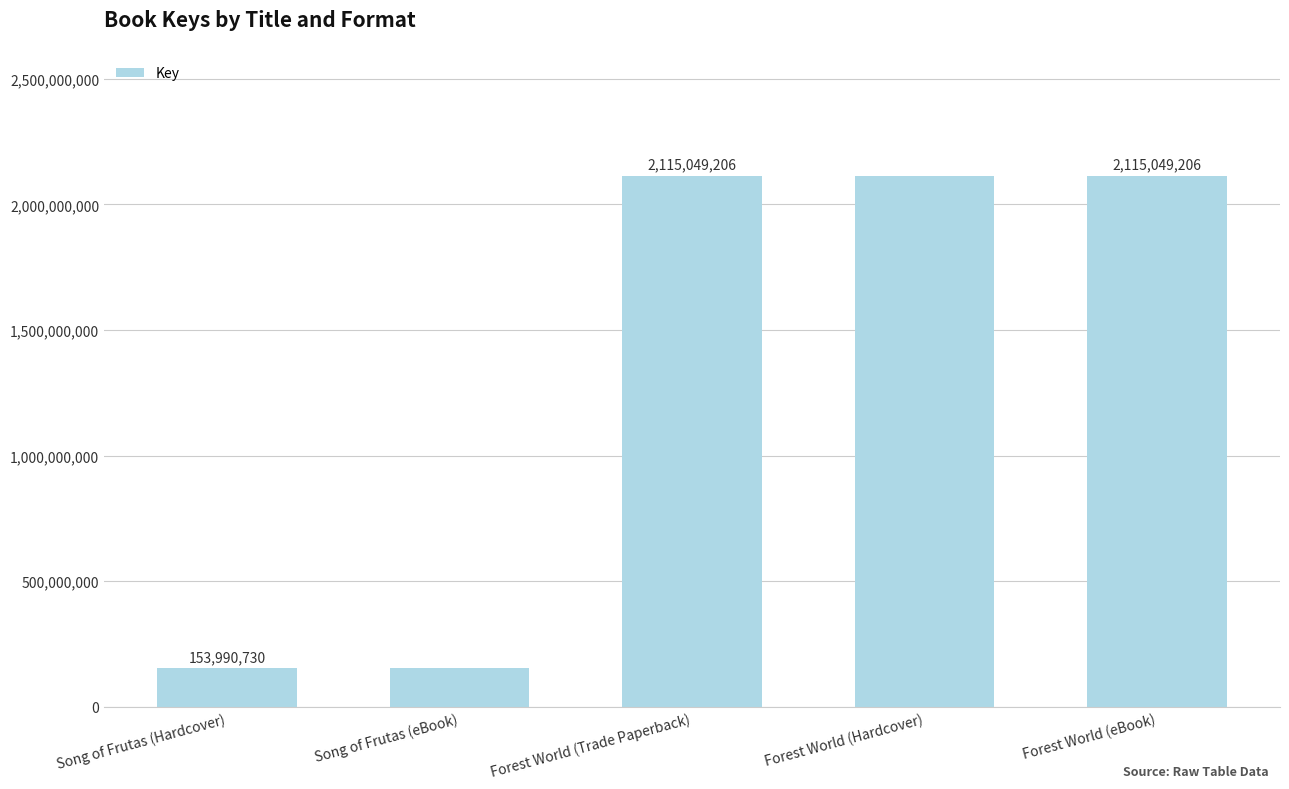

What is the label of the 5th bar from the right?

Song of Frutas (Hardcover)